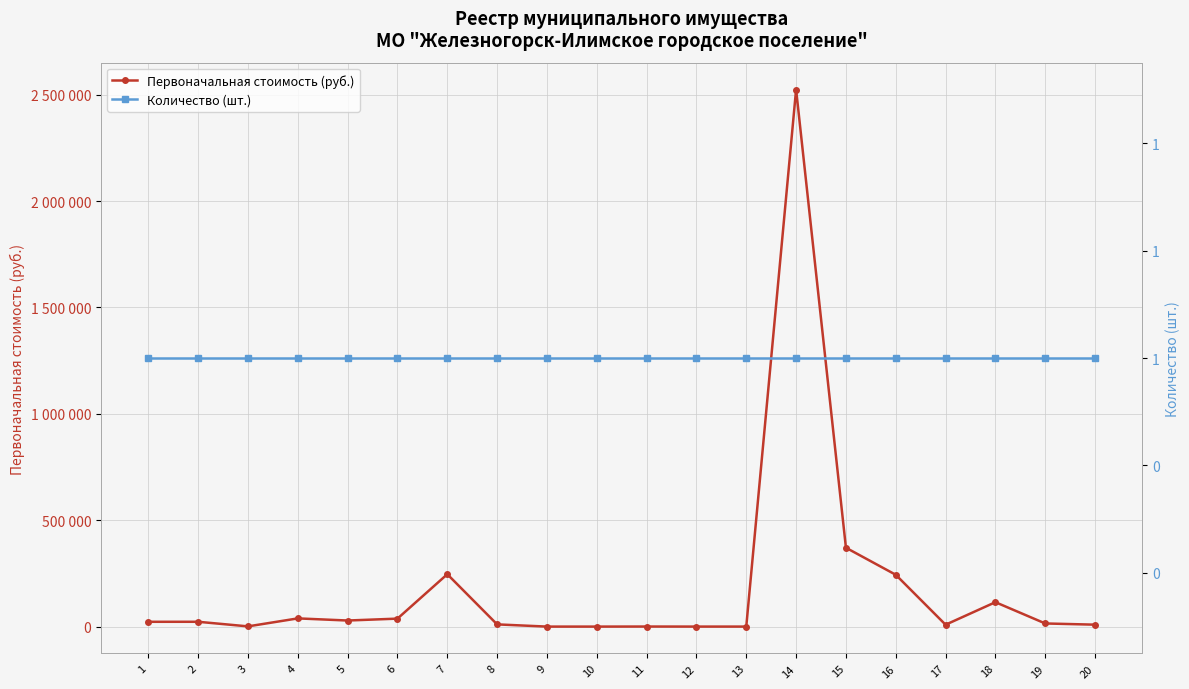

How many lines are shown in the chart?

2